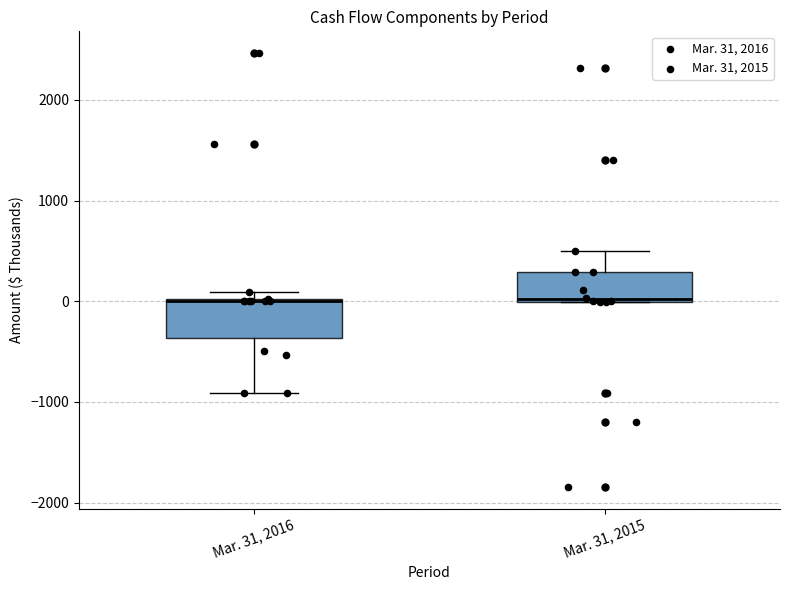

Reading left to right, transcribe this box plot: for each box, give where its median line is, the range the box spans, and where its two whiskers end, as read against the y-axis. The values are not printed on the chart, so give them approximately, as read against the axis.

Mar. 31, 2016: median 0 (drawn on the box's upper edge), box -400 to 0, whiskers -900 to 100
Mar. 31, 2015: median 0, box 0 to 300, whiskers 0 to 500